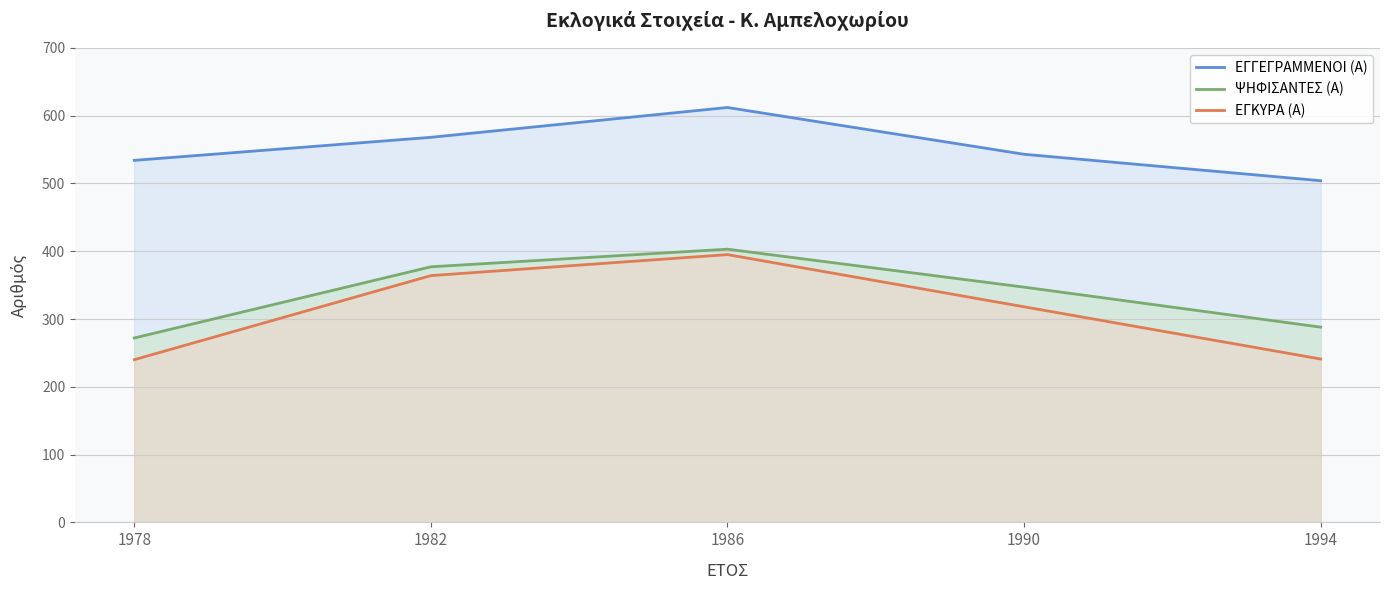

Reading left to right, extract all data points from this chart.

ΕΓΓΕΓΡΑΜΜΕΝΟΙ (Α): 1978=534	1982=568	1986=612	1990=543	1994=504
ΨΗΦΙΣΑΝΤΕΣ (Α): 1978=272	1982=377	1986=403	1990=347	1994=288
ΕΓΚΥΡΑ (Α): 1978=240	1982=364	1986=395	1990=318	1994=241